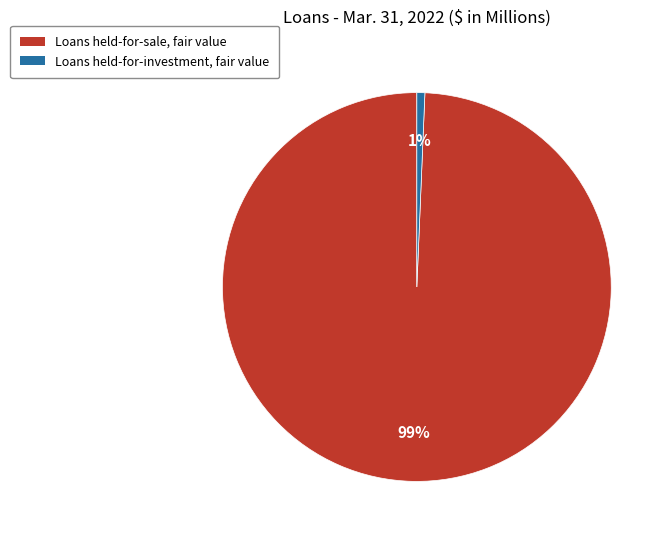

Count the number of slices in the pie.

2